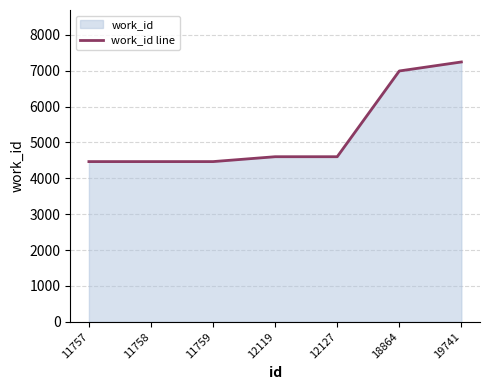

What is the difference between the maximum and minimum values?

2777